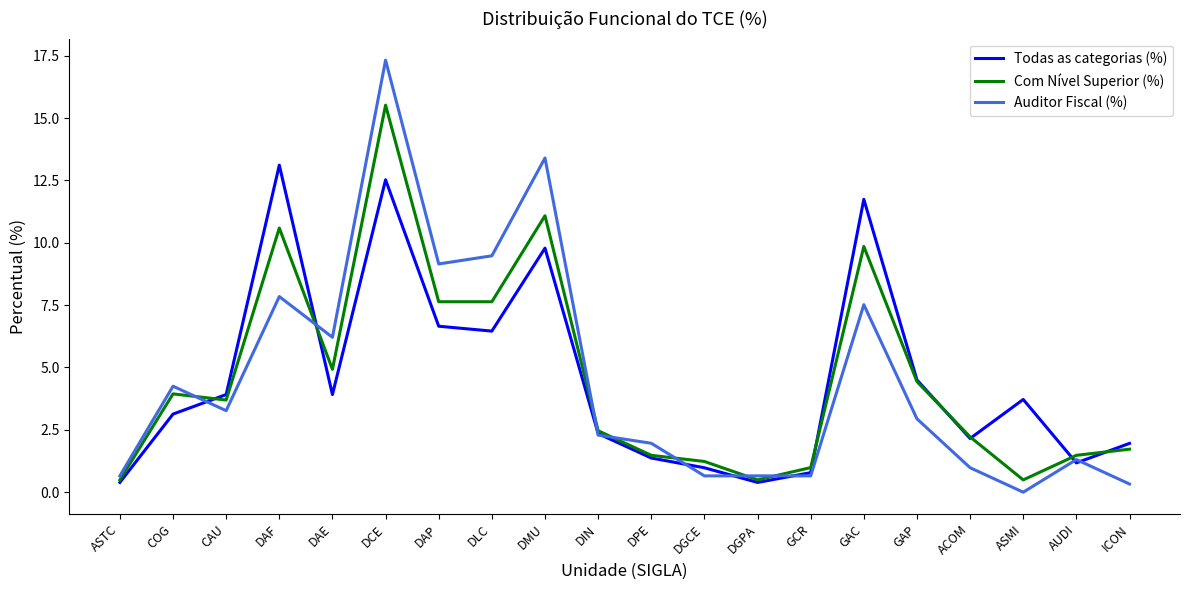

Is it true that Auditor Fiscal (%) equals 26.5 at DCE?

False